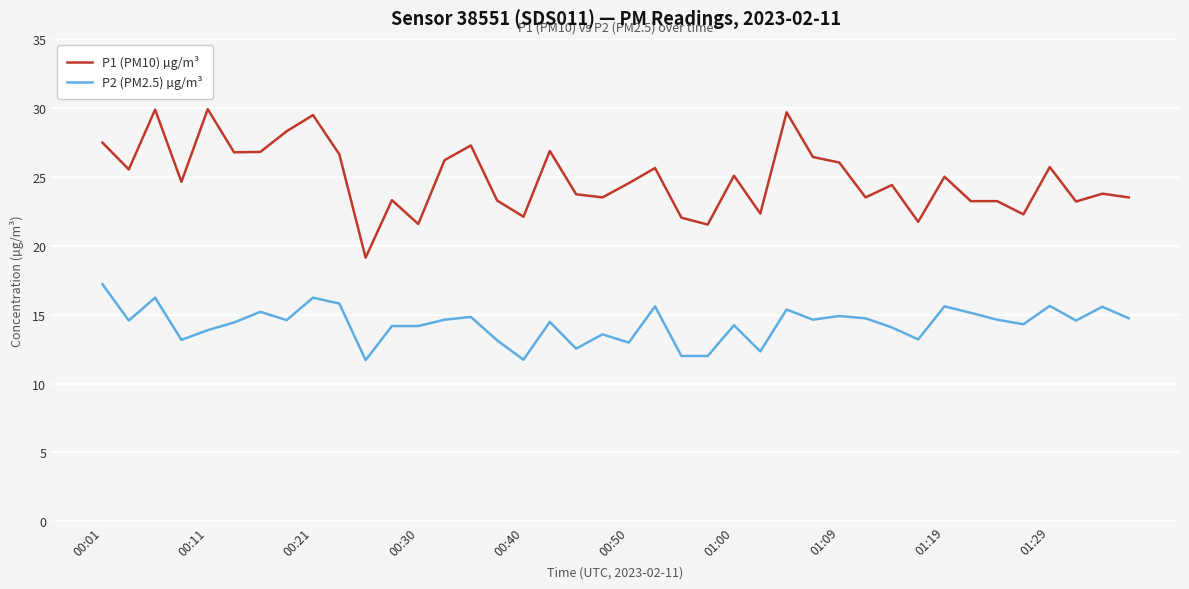

True or false: P2 (PM2.5) µg/m³ and P1 (PM10) µg/m³ cross at least once.

False